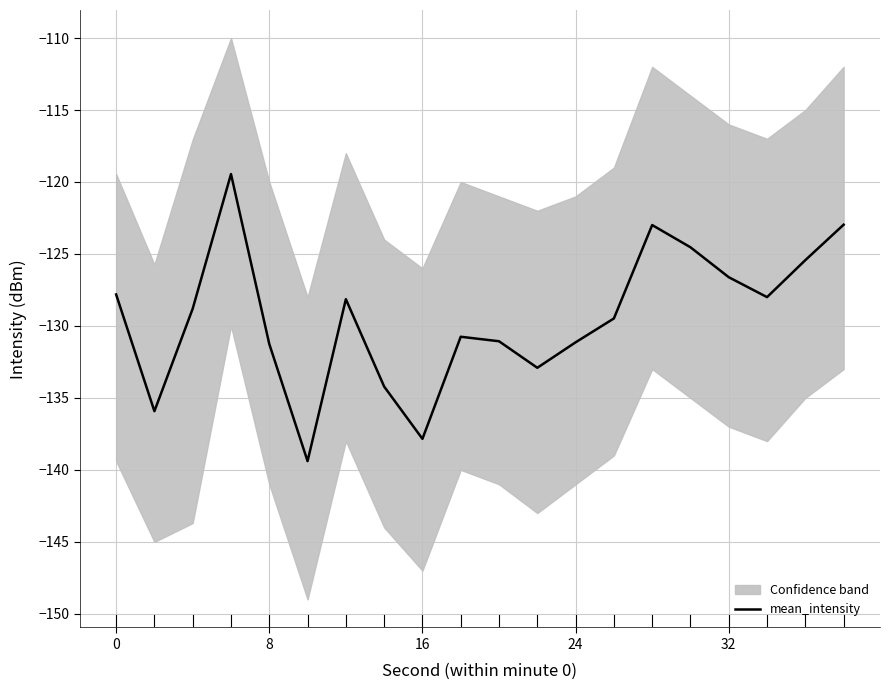

The value of mean_intensity at 16 is -51.2. True or false?

False